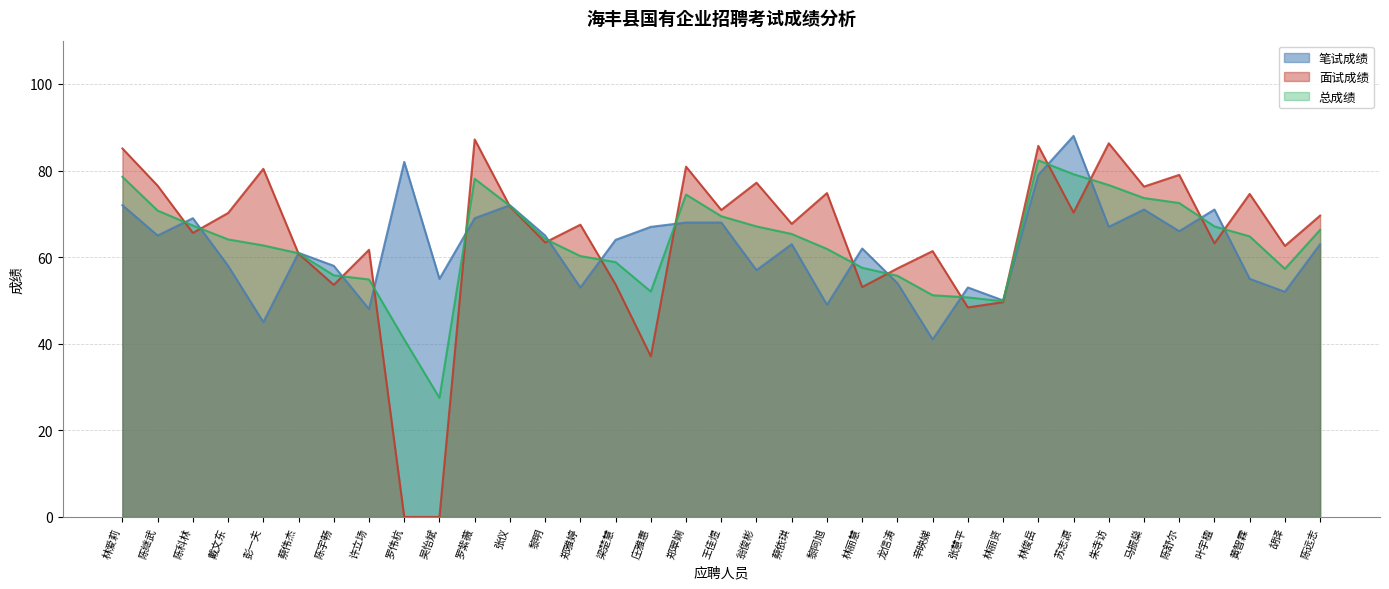

List the series in order of their peak value, lowest first.

总成绩, 面试成绩, 笔试成绩